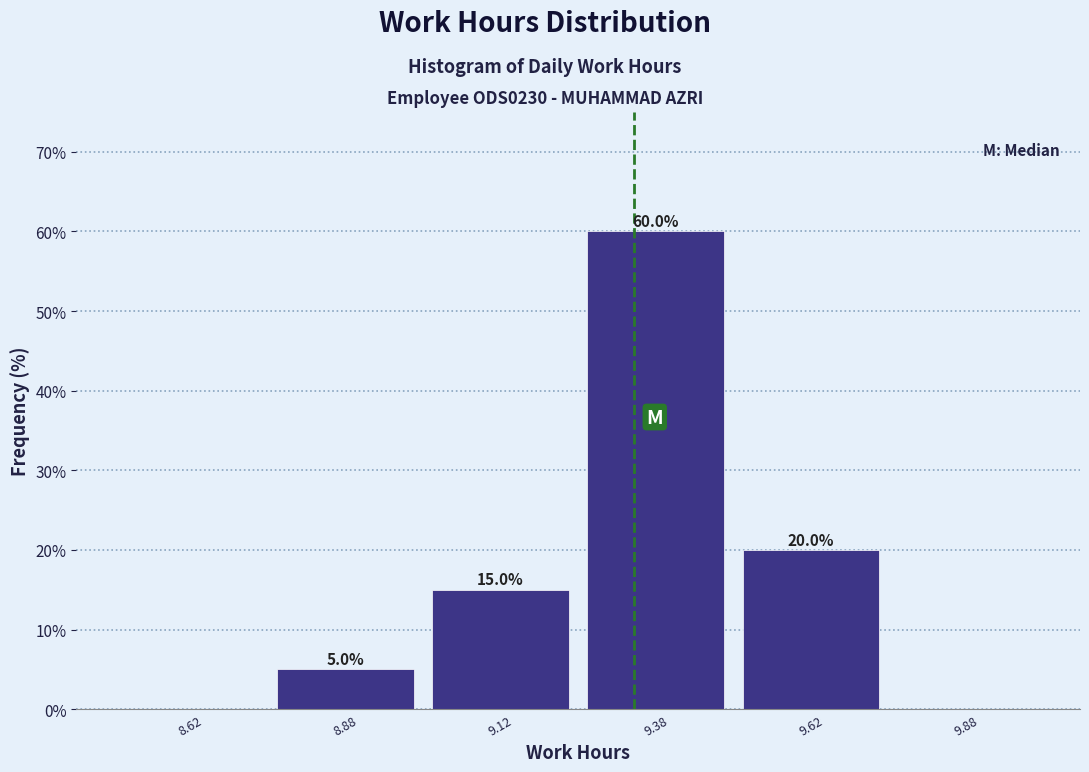

Over which range of the x-axis is the bar tallest?

9.25 to 9.50